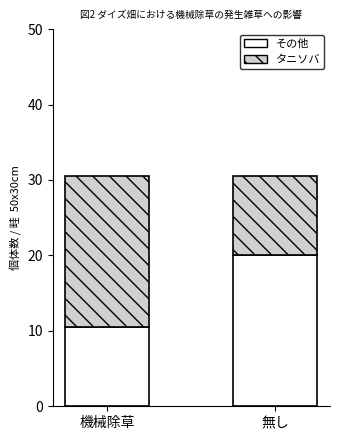

Rank the categories by その他 value from highest to lowest.

無し, 機械除草